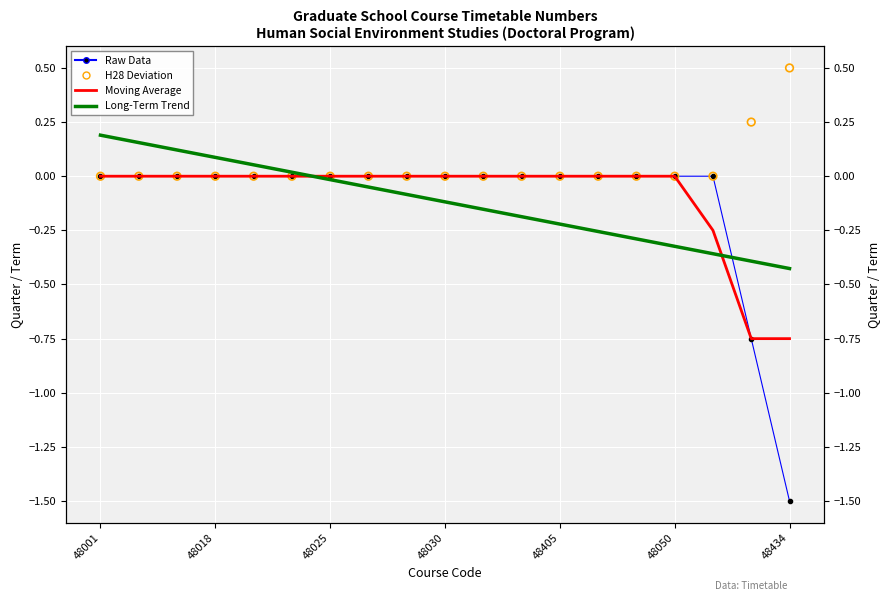

Which series has the largest Y range (max minus min)?

Raw Data (H27 deviation)